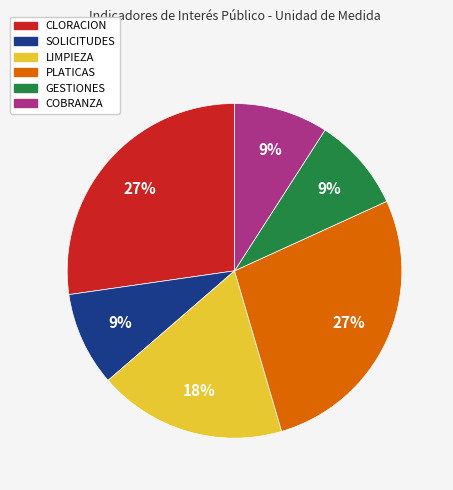

To the nearest percent, what is the difference between the LIMPIEZA and PLATICAS slice percentages?

9%